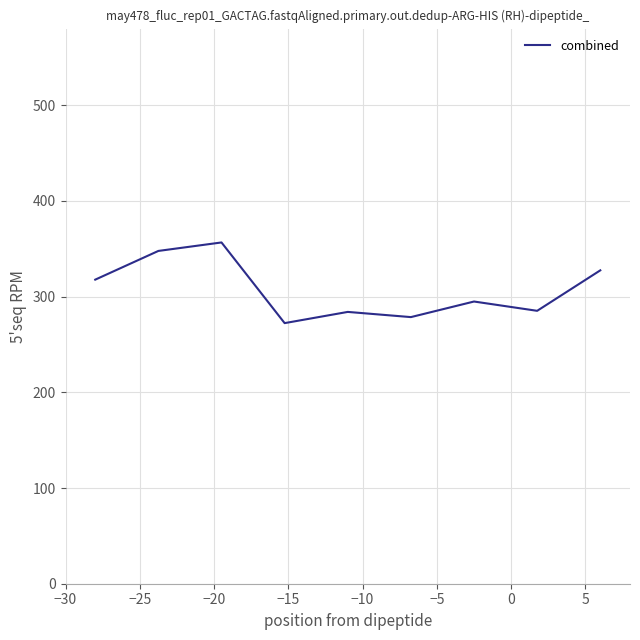

What is the minimum value shown in the chart?

272.3